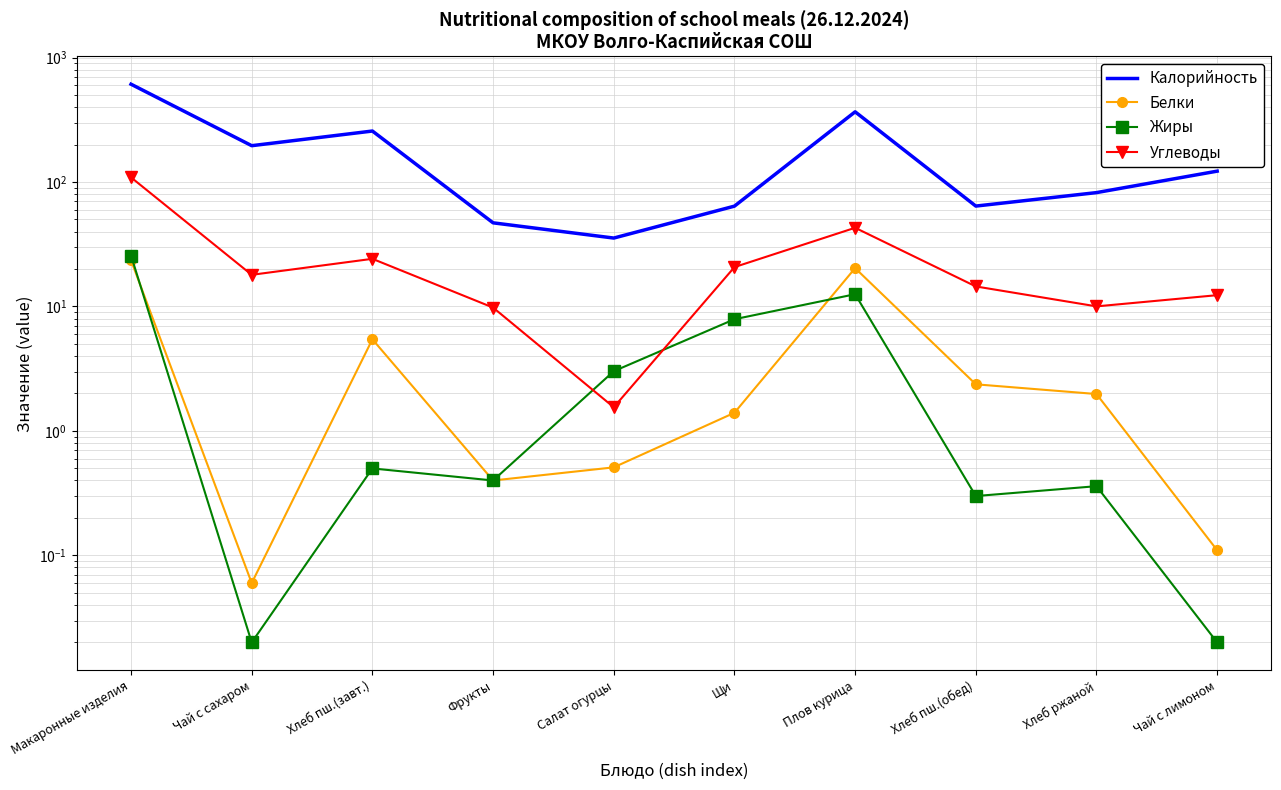

What position from the left is Хлеб ржаной?

9